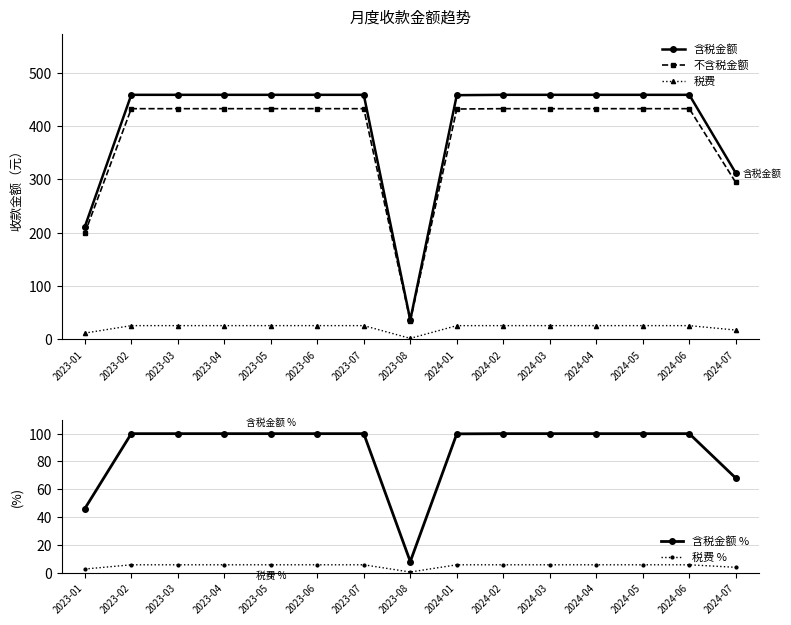

What is the label of the 11th point from the left?

2024-03